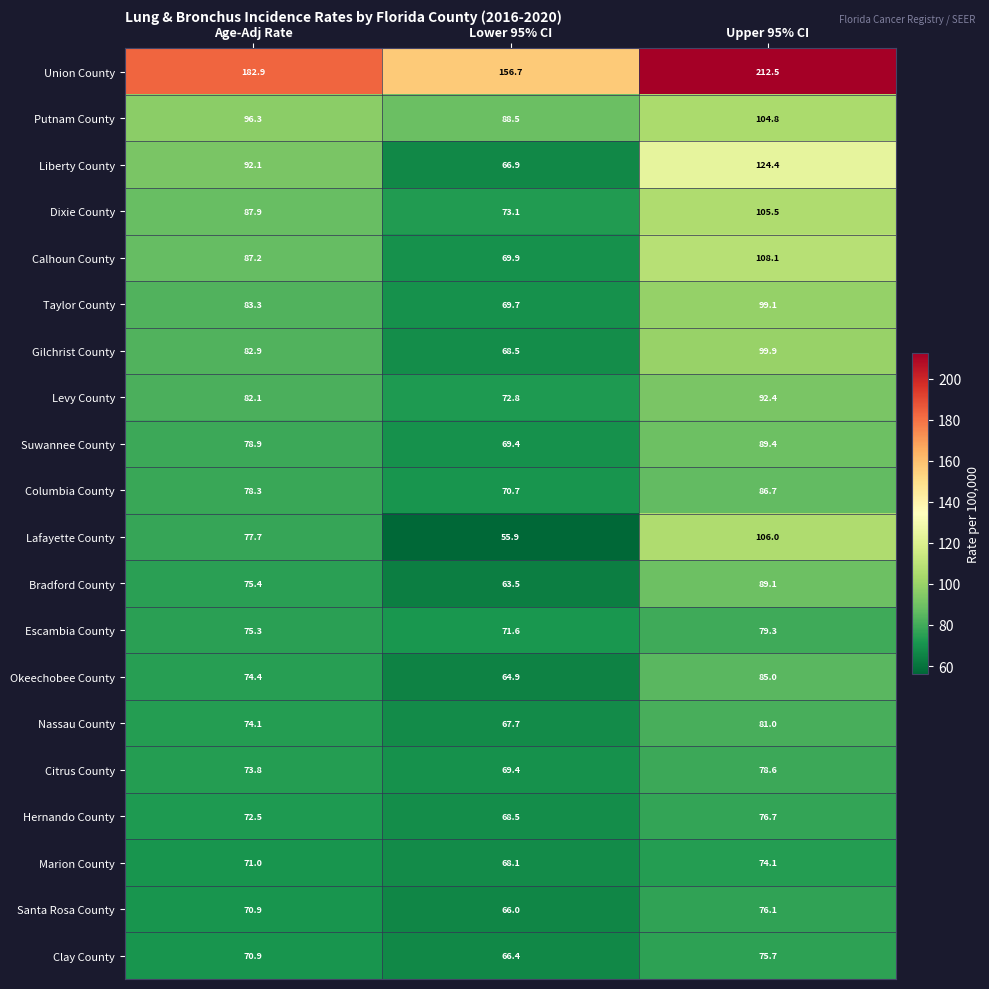

Which series changed the most between Age-Adj Rate and Lower 95% CI?

Union County